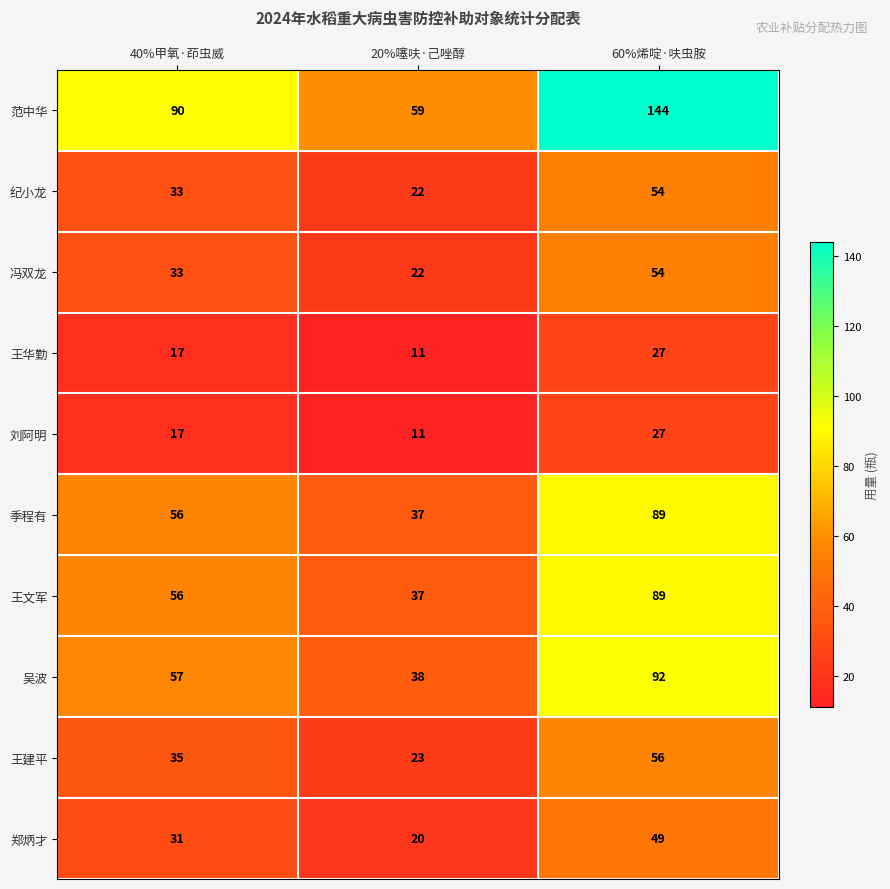

The value of 郑炳才 at 60%烯啶·呋虫胺 is 49. True or false?

True